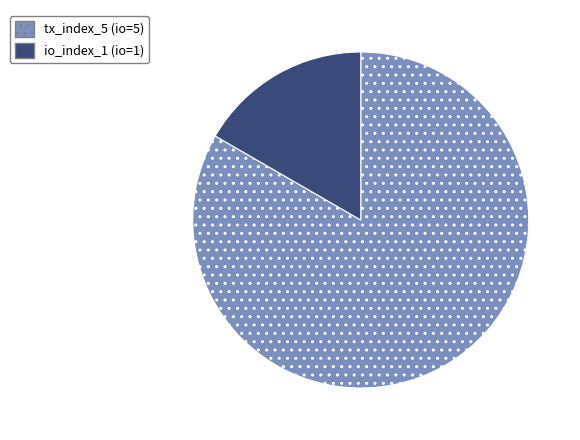

Which slice is the smallest?

io_index_1